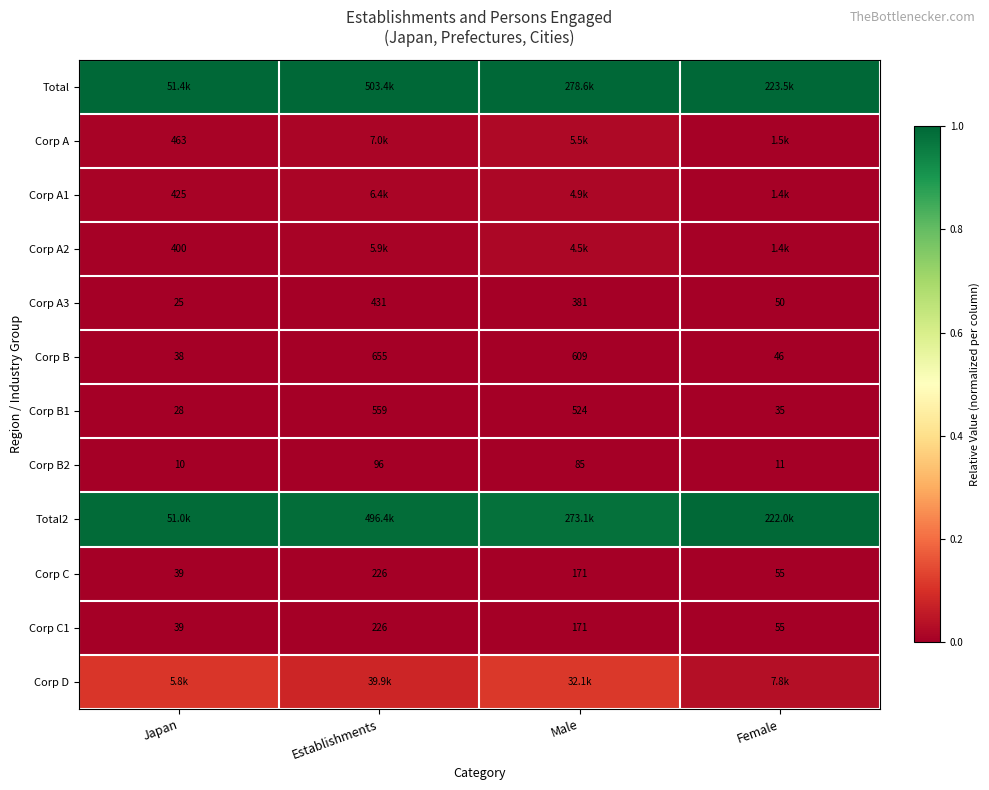

At which label does Corp C1 reach its minimum?

Japan